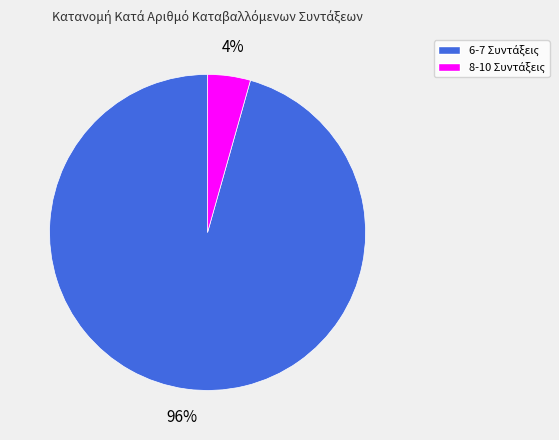

Is there a majority slice in this chart?

Yes